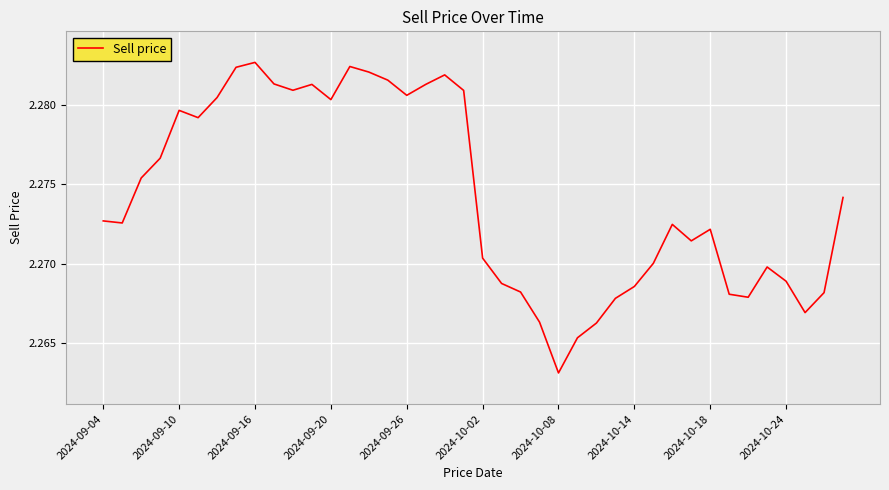

What is the value of the 39th point from the left?

2.3